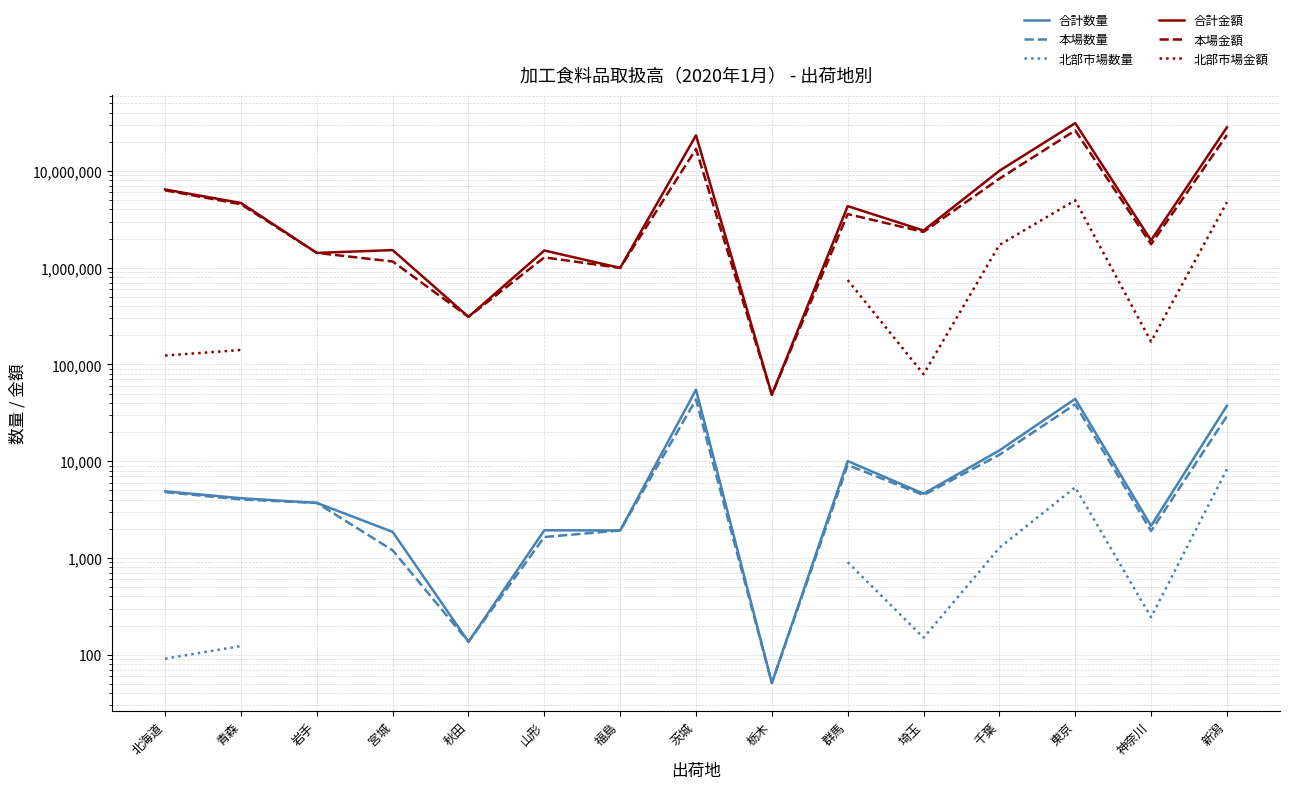

At which category does the chart reach its peak across all series?

東京